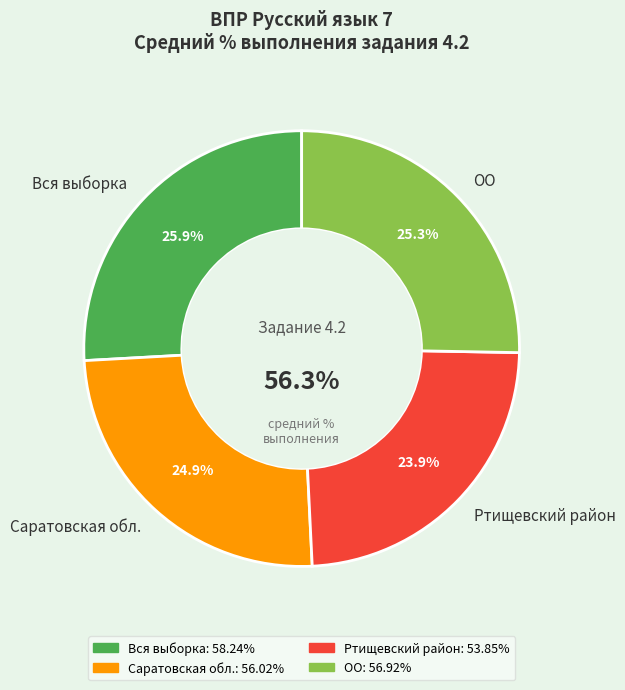

Is there any slice that represents more than half of the pie?

No